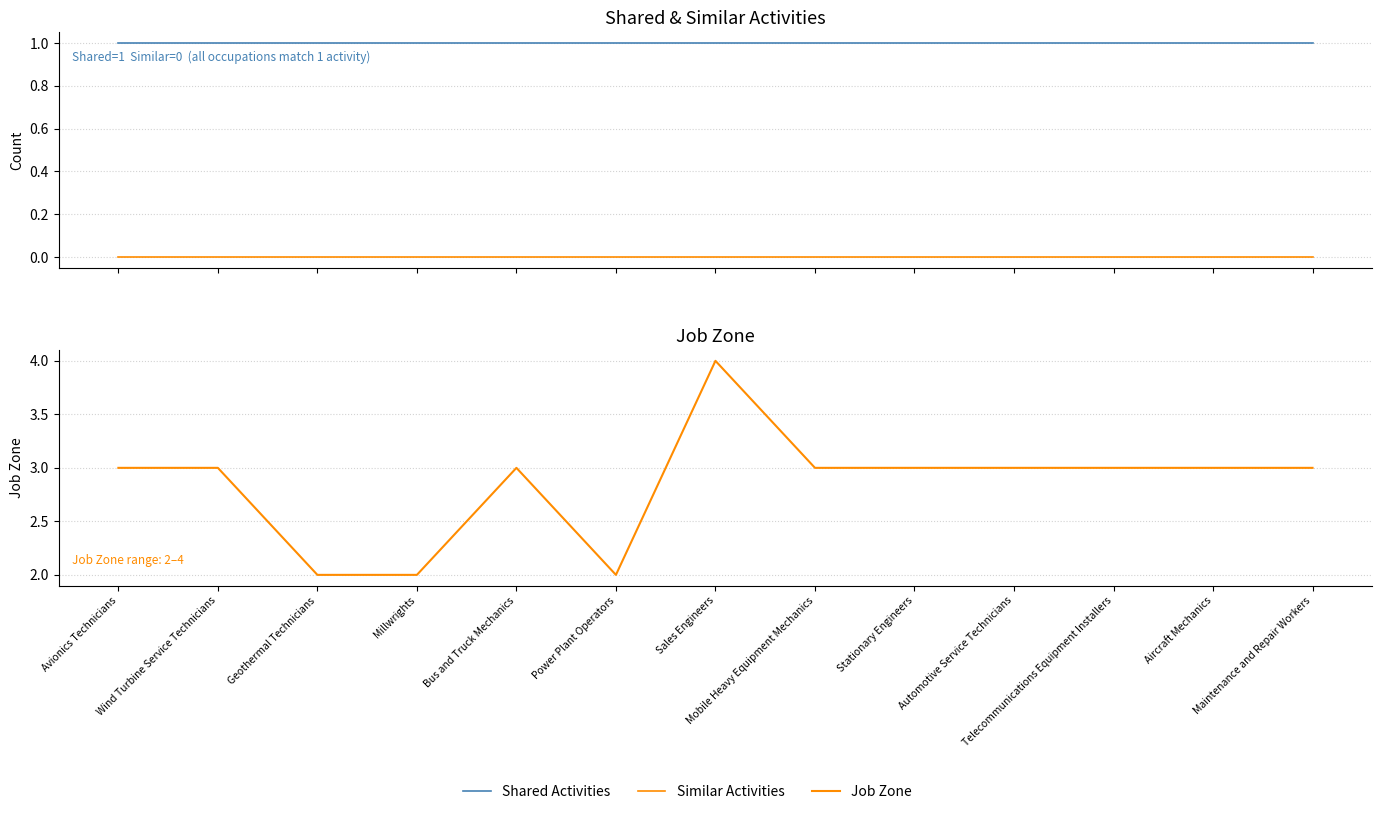

Reading left to right, list all the values displayed in this chart.

Shared Activities: 1	1	1	1	1	1	1	1	1	1	1	1	1
Similar Activities: 0	0	0	0	0	0	0	0	0	0	0	0	0
Job Zone: 3	3	2	2	3	2	4	3	3	3	3	3	3